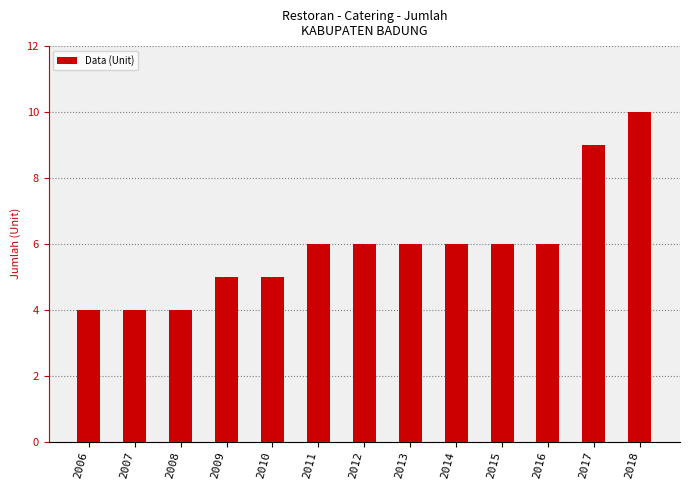

What is the ratio of the value at 2018 to the value at 2009?

2.0